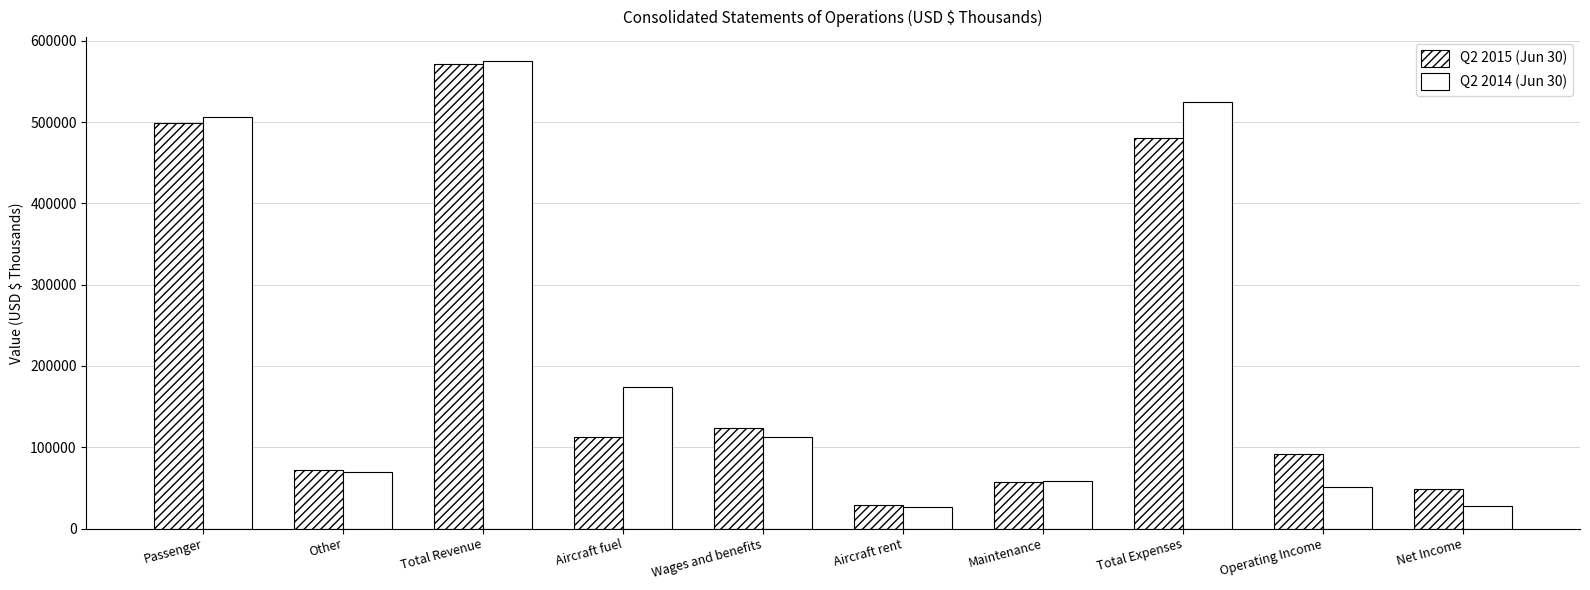

How many data points does each series have?

10